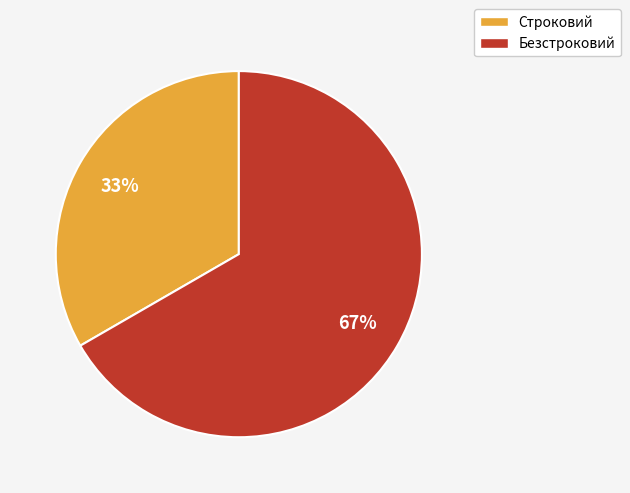

Rank the categories by value from lowest to highest.

Строковий, Безстроковий